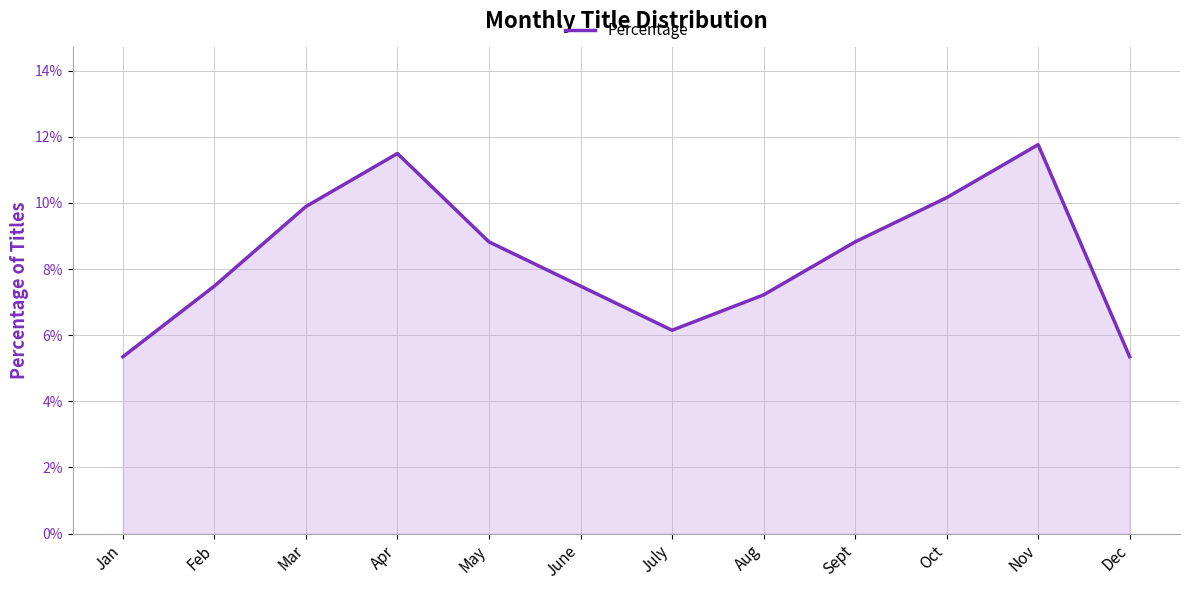

True or false: the data has more than 0 interior local peaks.

True